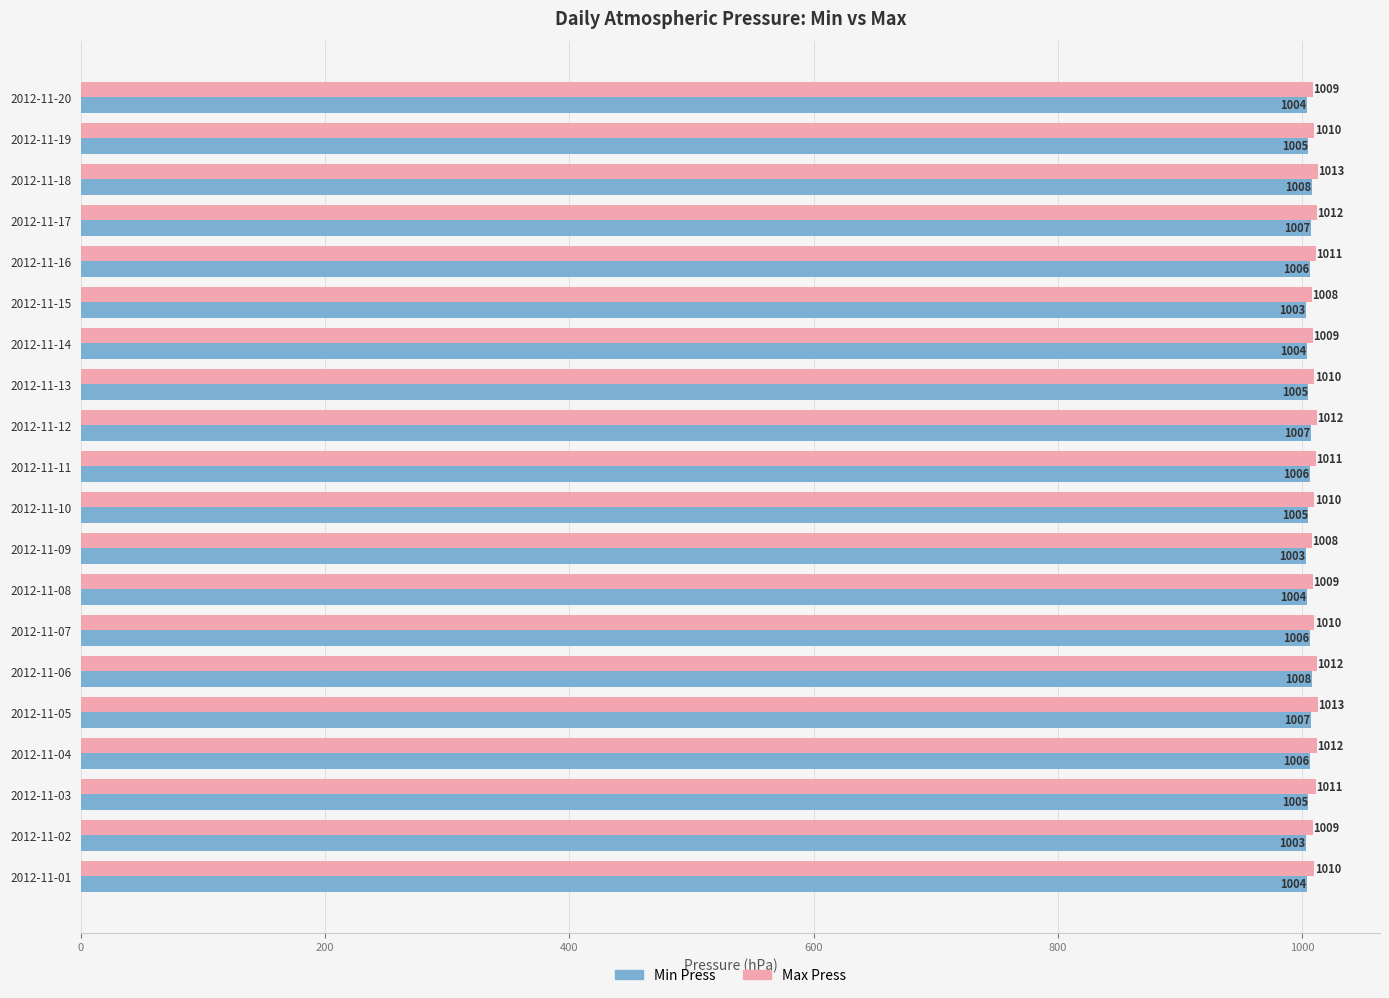

Rank the series at 2012-11-10 from lowest to highest value.

Min Press, Max Press